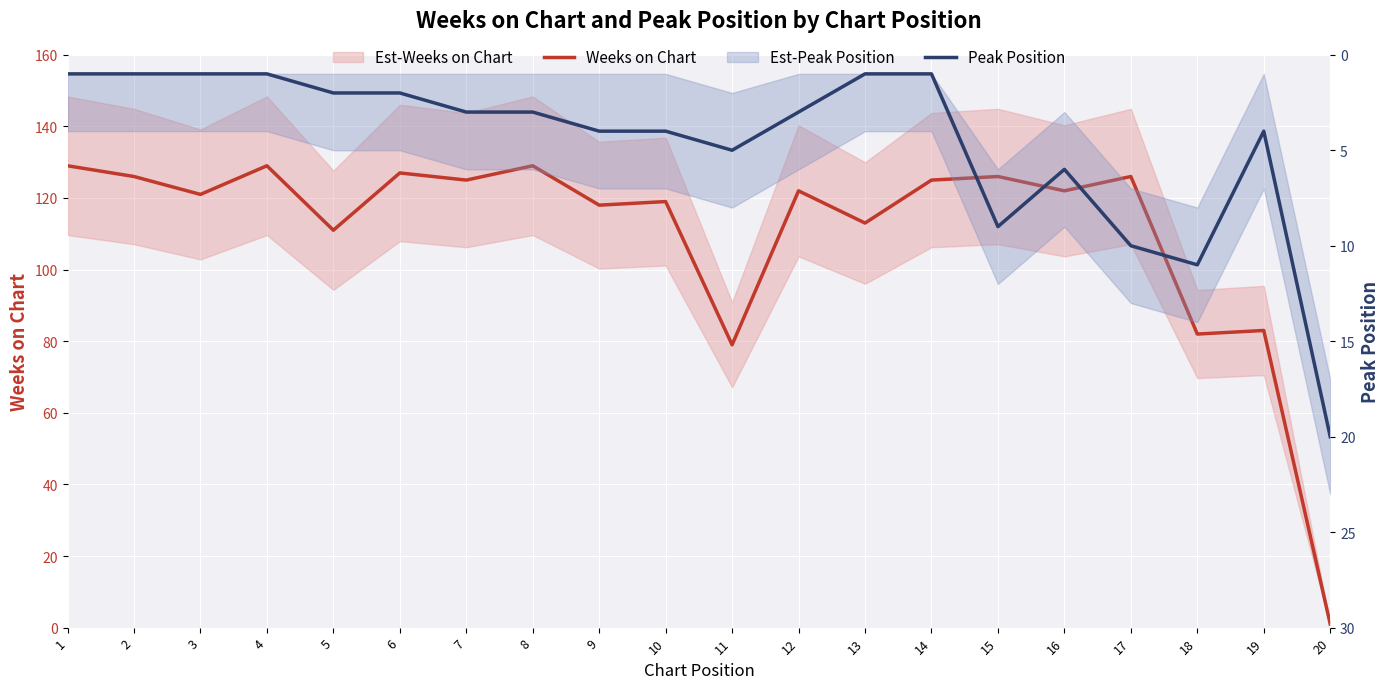

What is the difference between the Peak Position values at 10 and 16?

2